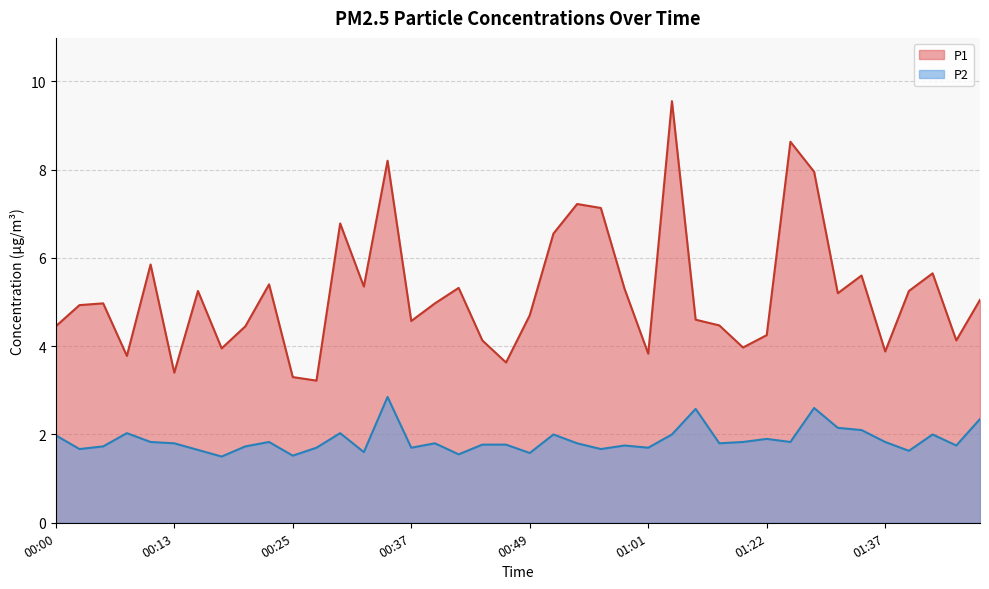

What is the label of the 4th point from the right?

01:40